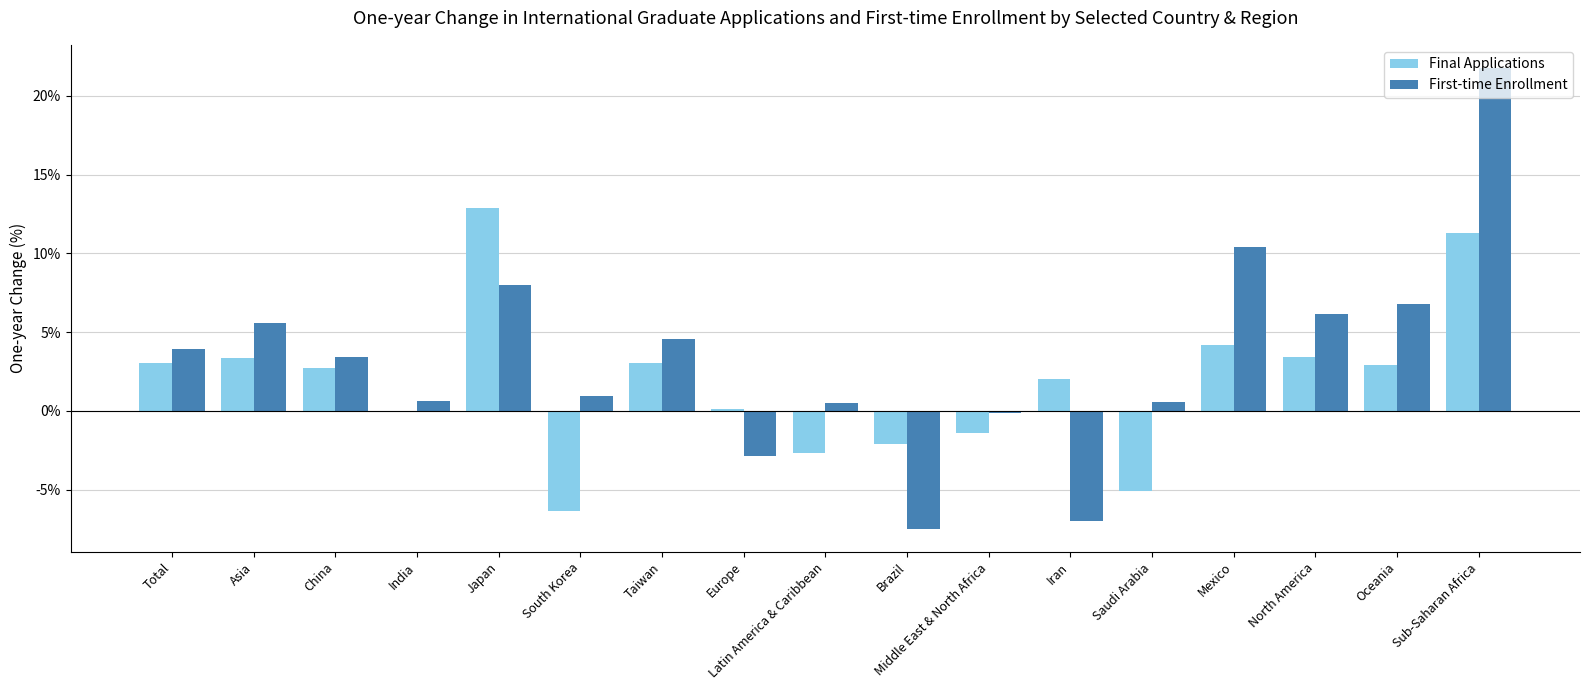

Where does the Final Applications series first go above 0?

Total